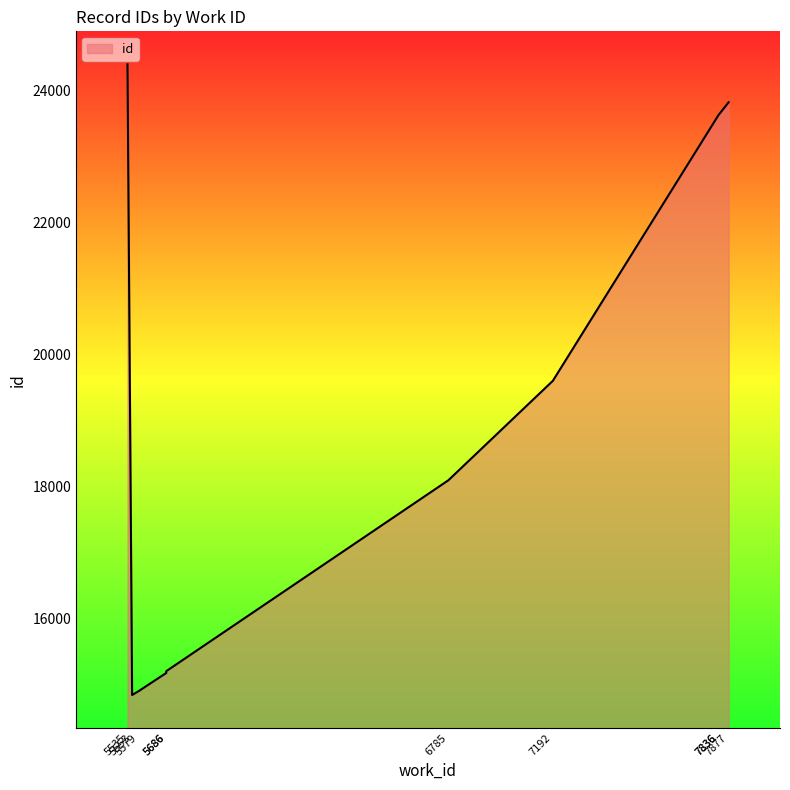

What is the change in value from 5553 to 7192?

+4758